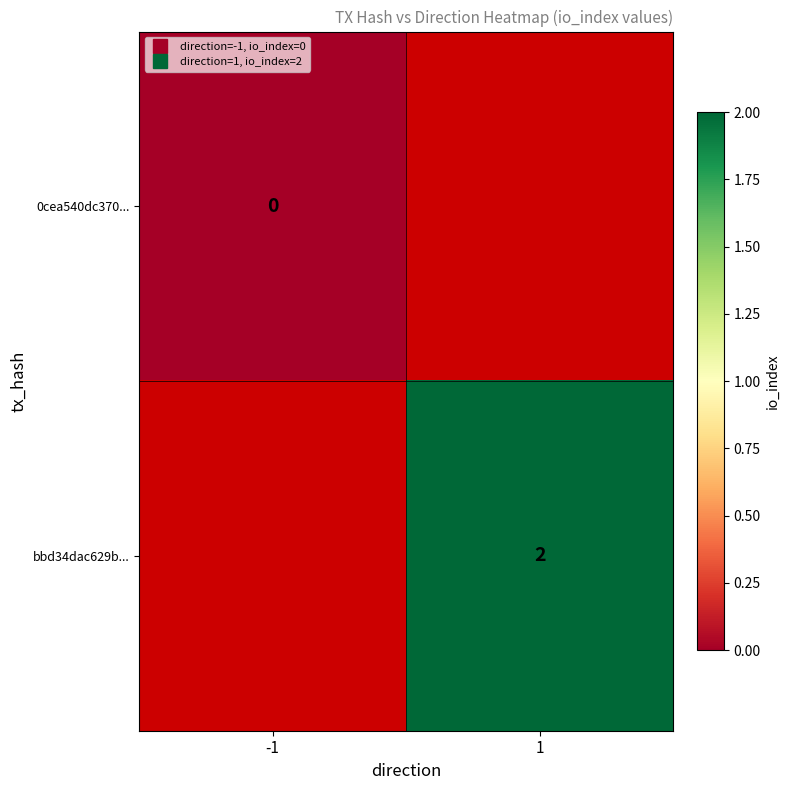

Rank the categories by 0cea540dc370... value from highest to lowest.

-1, 1